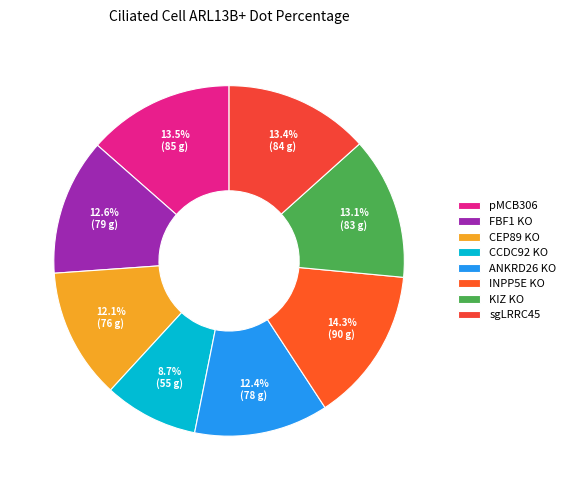

What is the smallest slice in the pie chart?

CCDC92 KO